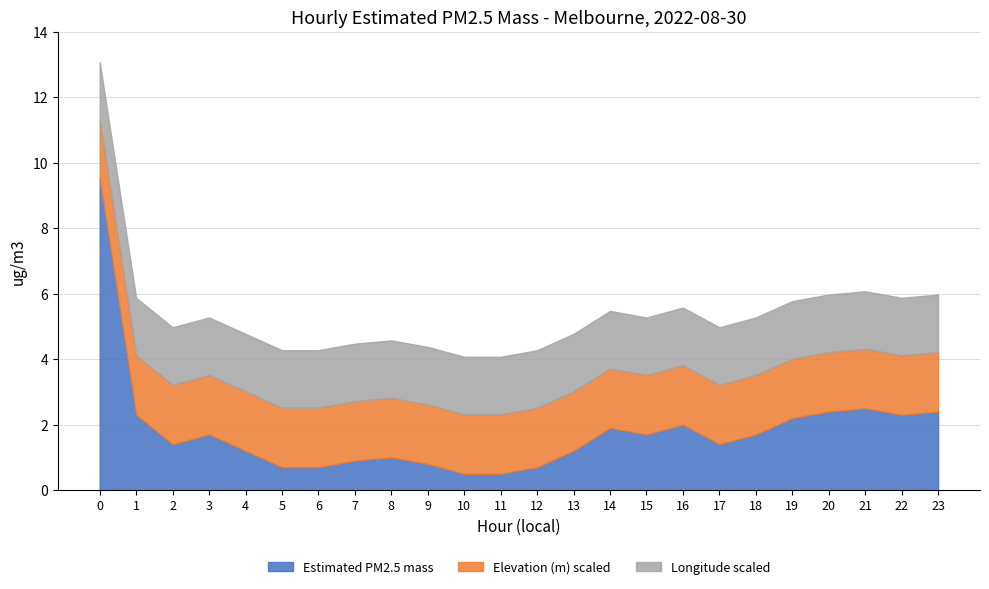

How many data points does each series have?

24